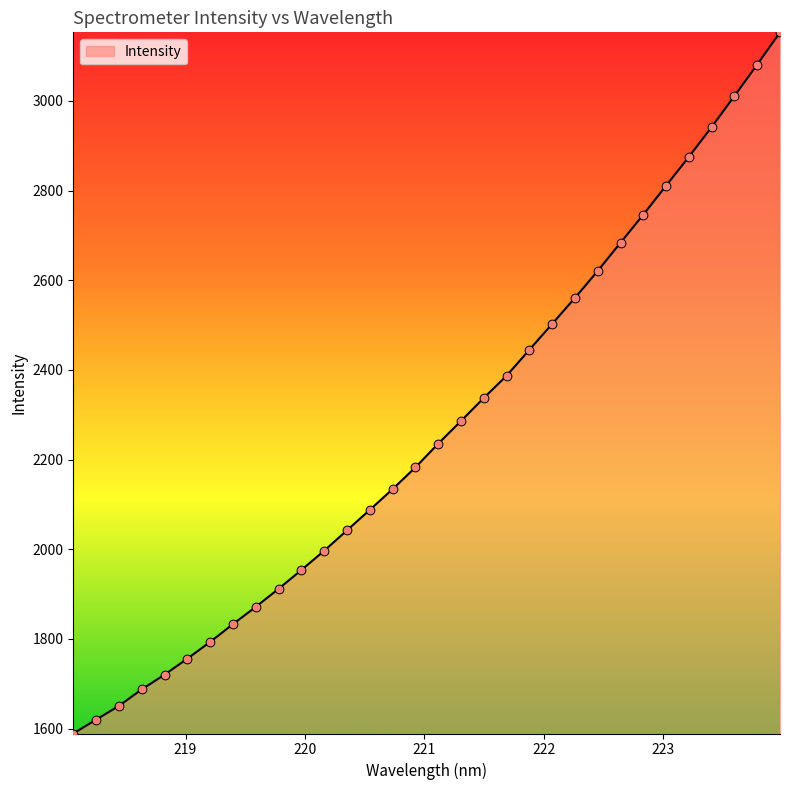

What is the minimum value shown in the chart?

1588.9